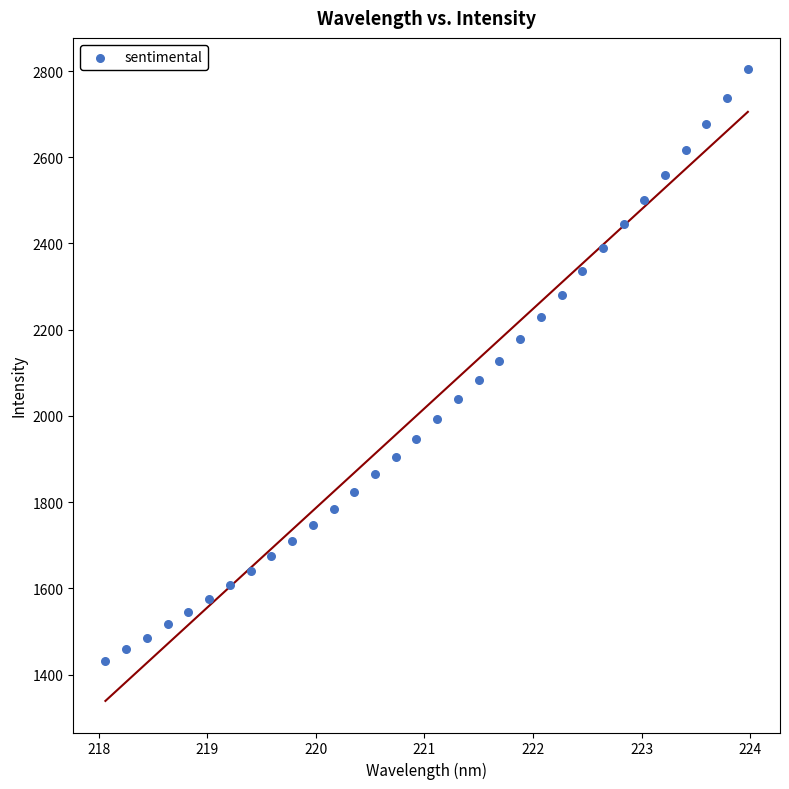

What is the range of Y values (max minus min)?

1371.8